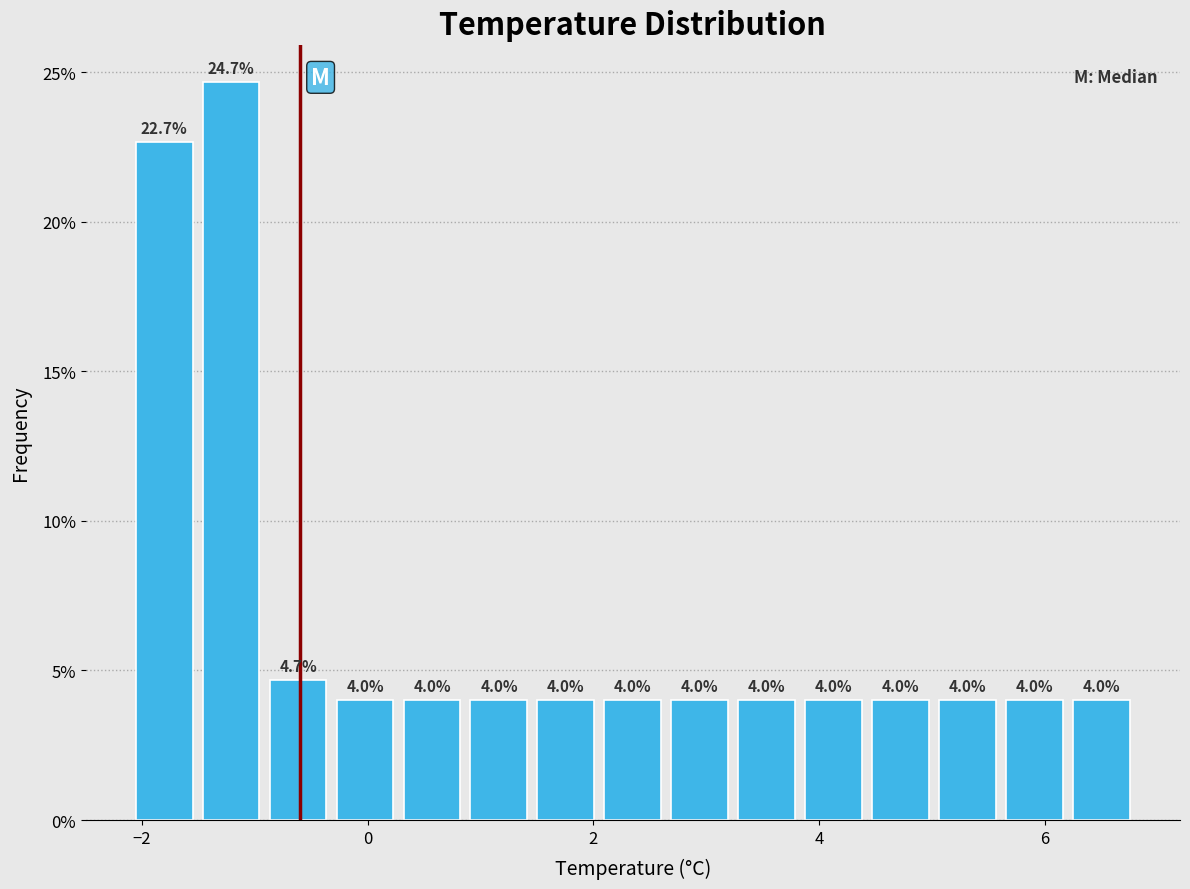

Around what value on the x-axis is the tallest bar? Give the approximate position of its centre, as read against the axis.

-1.2